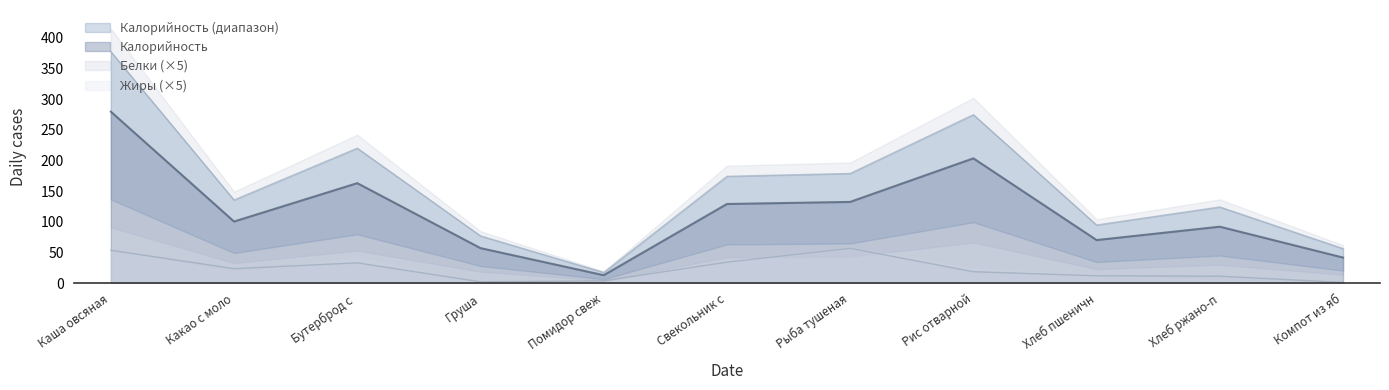

In Калорийность, how many points are lower than both neighbors (excluding endpoints)?

3